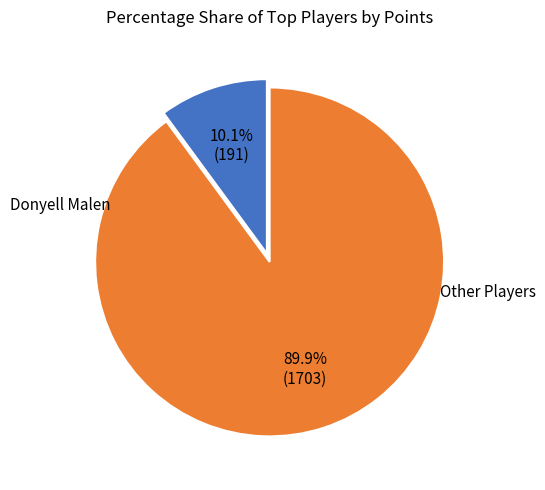

Count the number of slices in the pie.

2